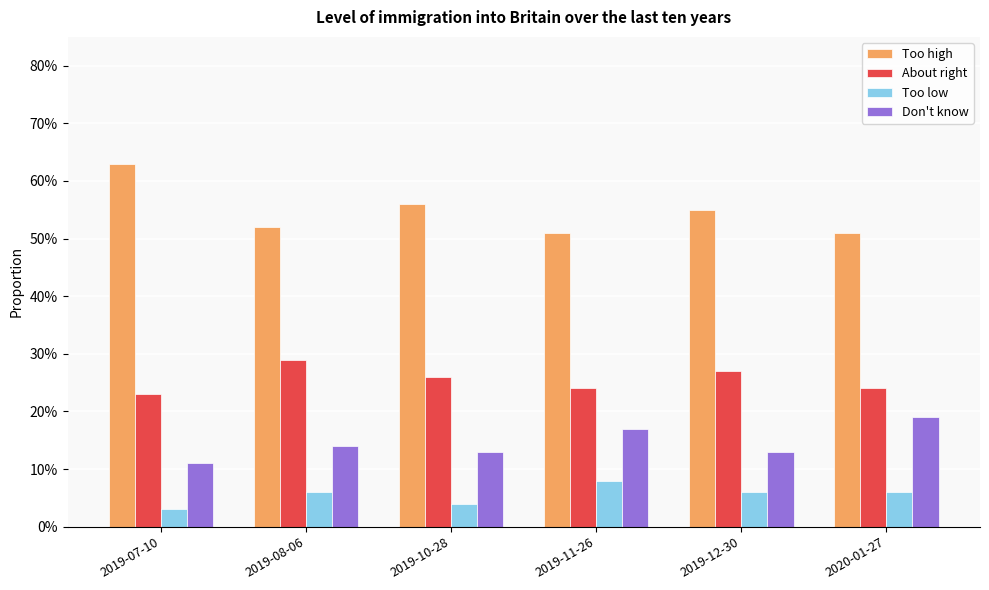

What is the label of the 5th bar from the left?

2019-12-30